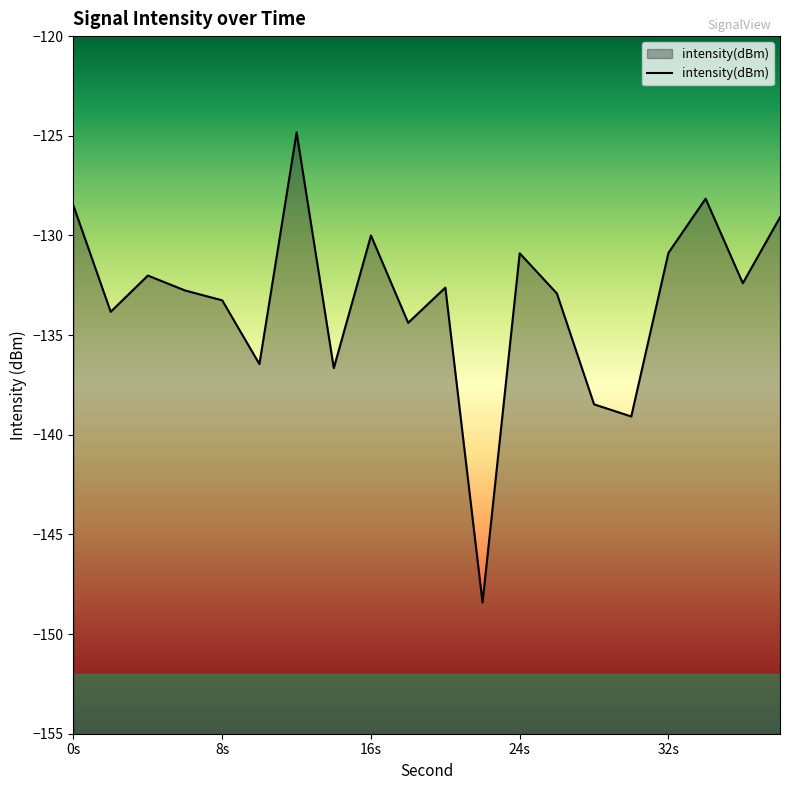

What value does the data have at 36?

-132.4